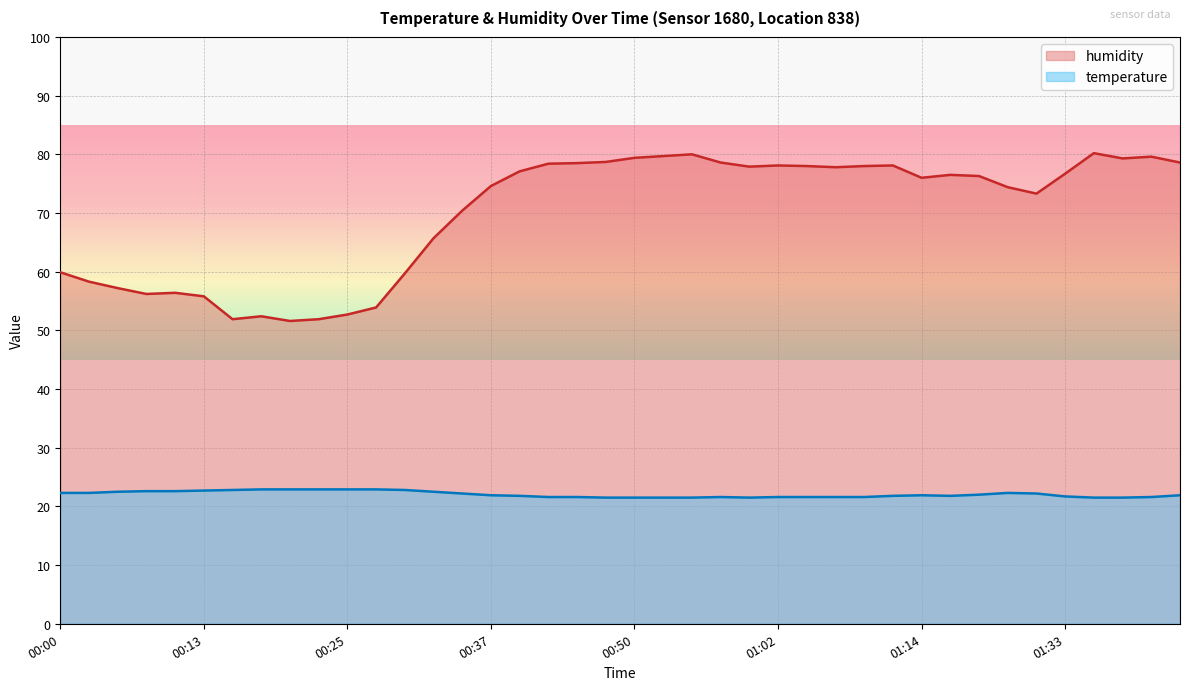

True or false: temperature and humidity cross at least once.

False